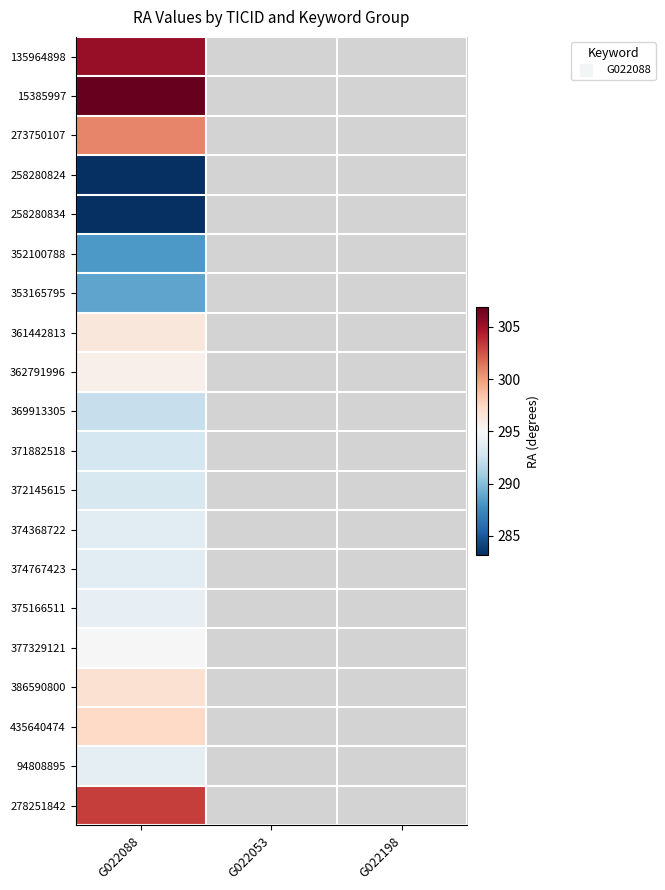

Which series has the widest spread of values?

135964898